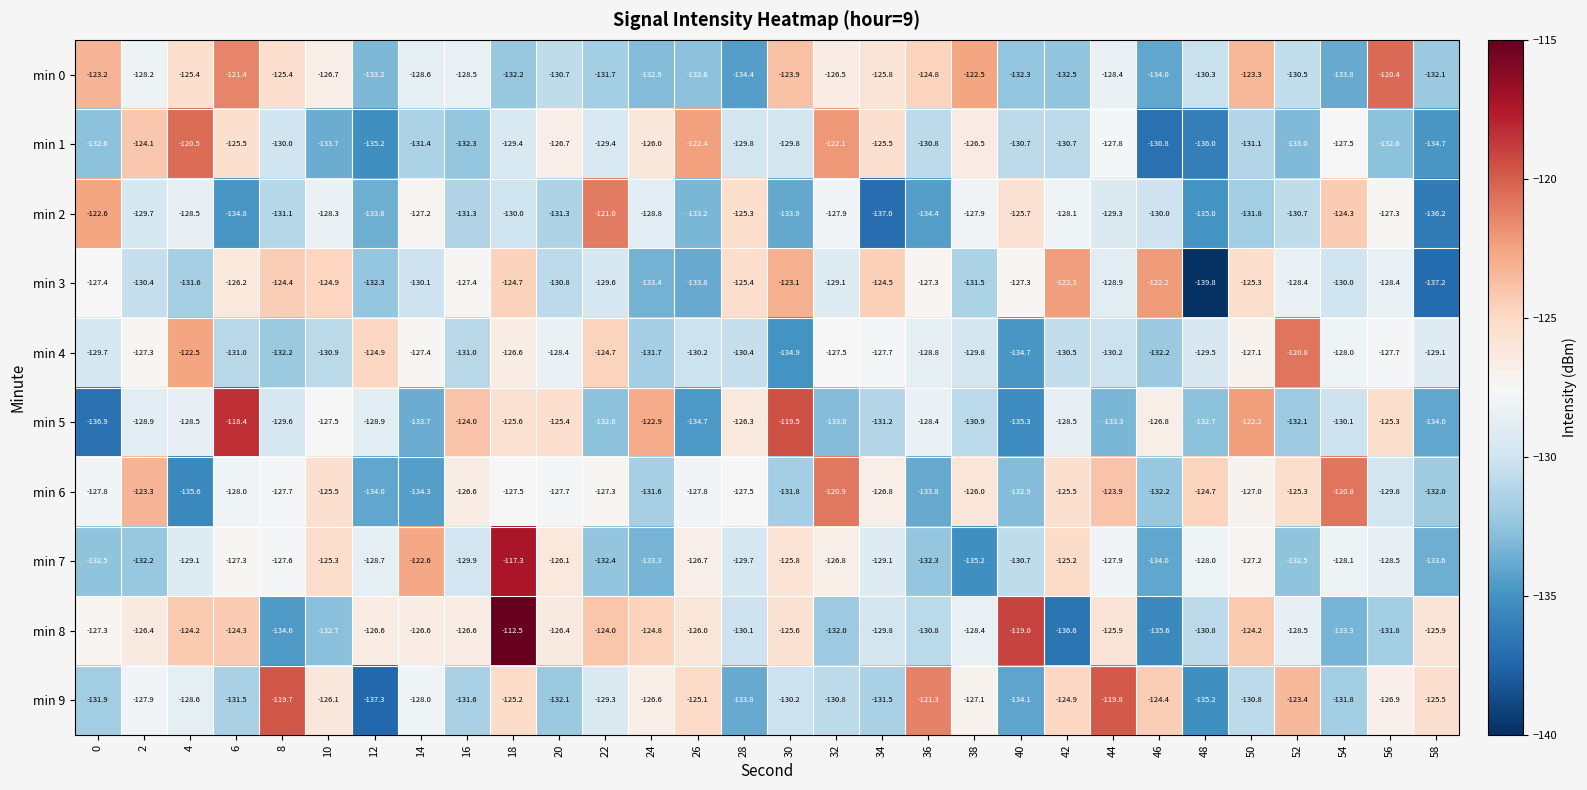

What is the greatest value displayed?

-112.5